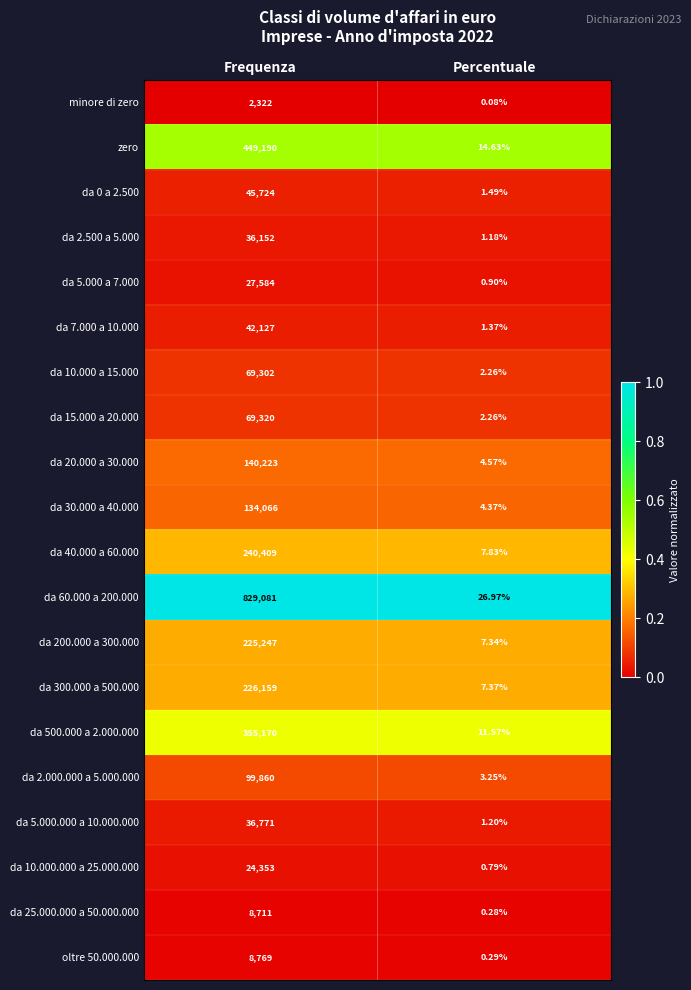

At which category does the chart reach its minimum across all series?

Percentuale